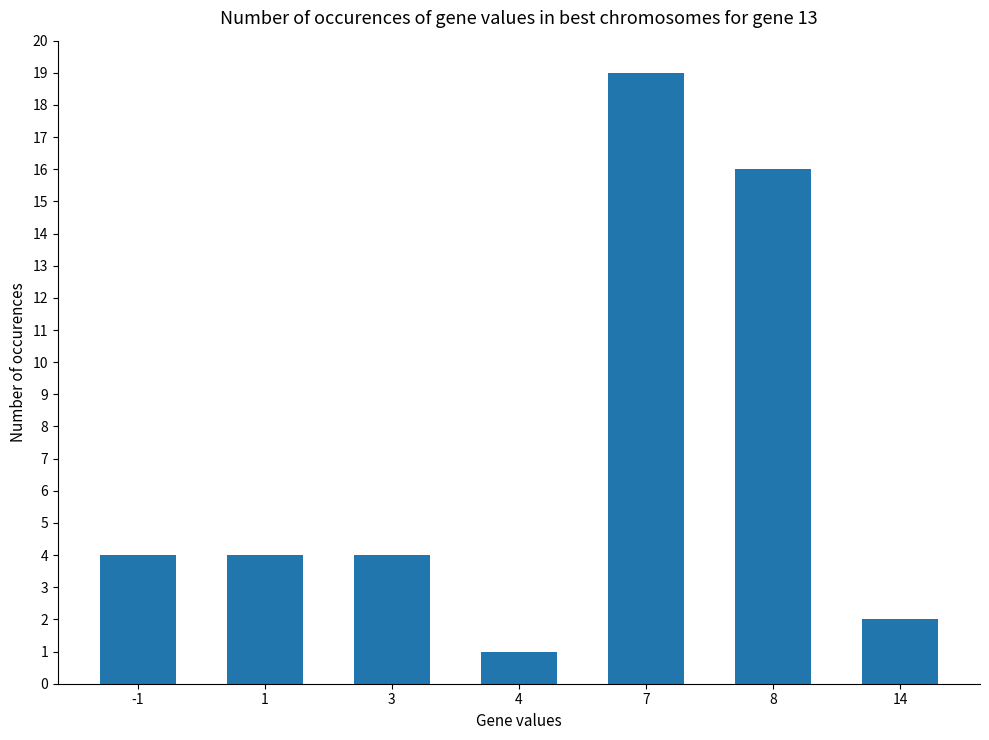

Reading left to right, what are all the values shown in this chart?

-1=4	1=4	3=4	4=1	7=19	8=16	14=2